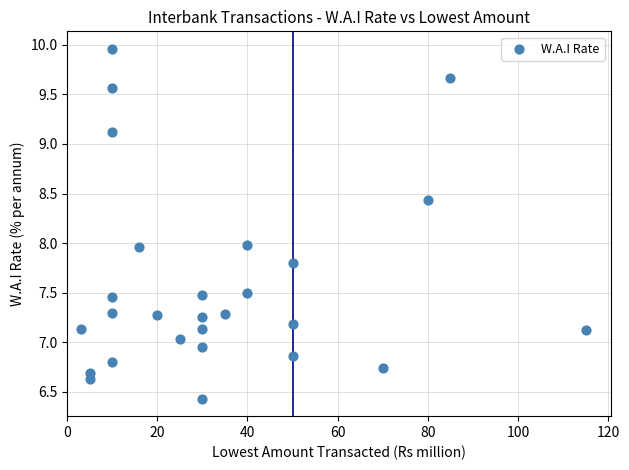

What is the range of X values (max minus min)?

112.0